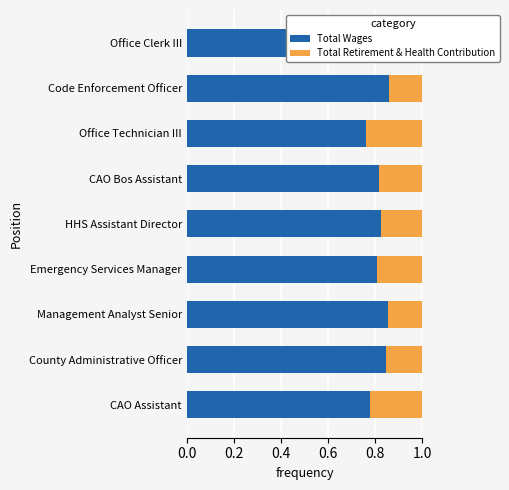

What is the value of the Total Retirement & Health Contribution bar at the 3rd from the left?

0.1